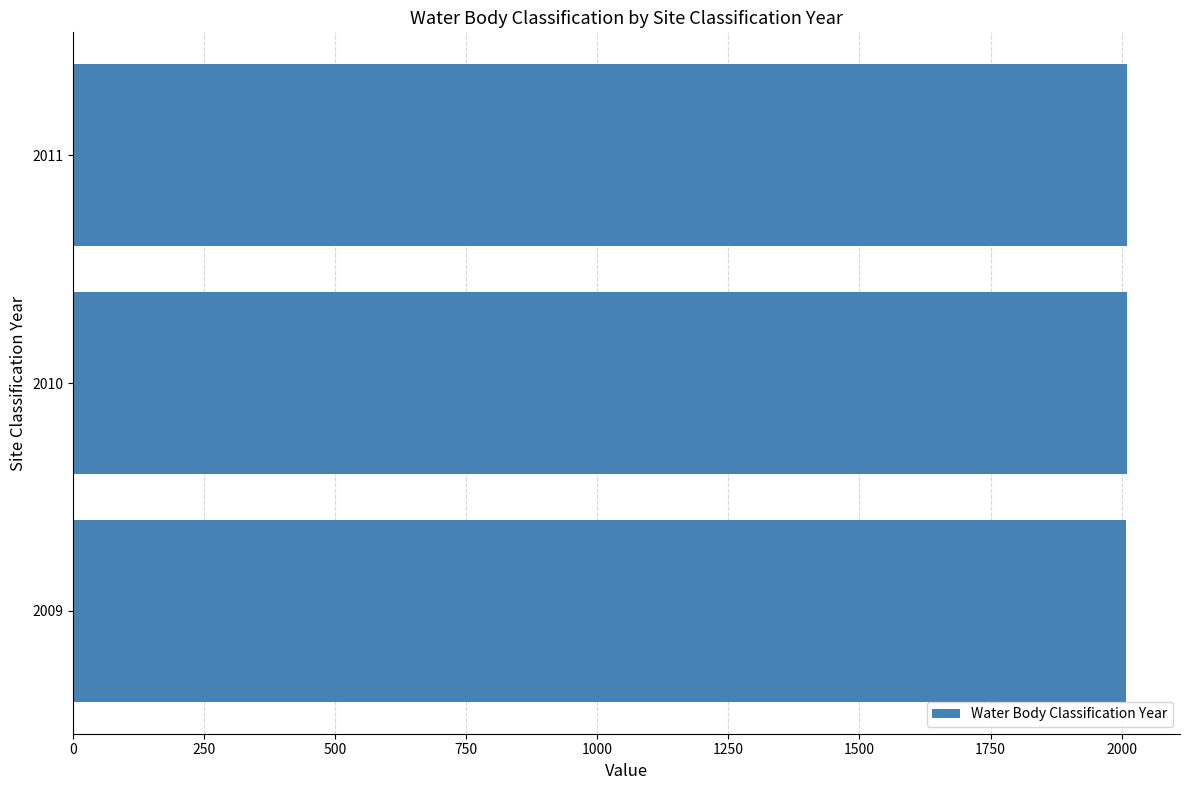

True or false: the data shows 3007 at 2010.

False